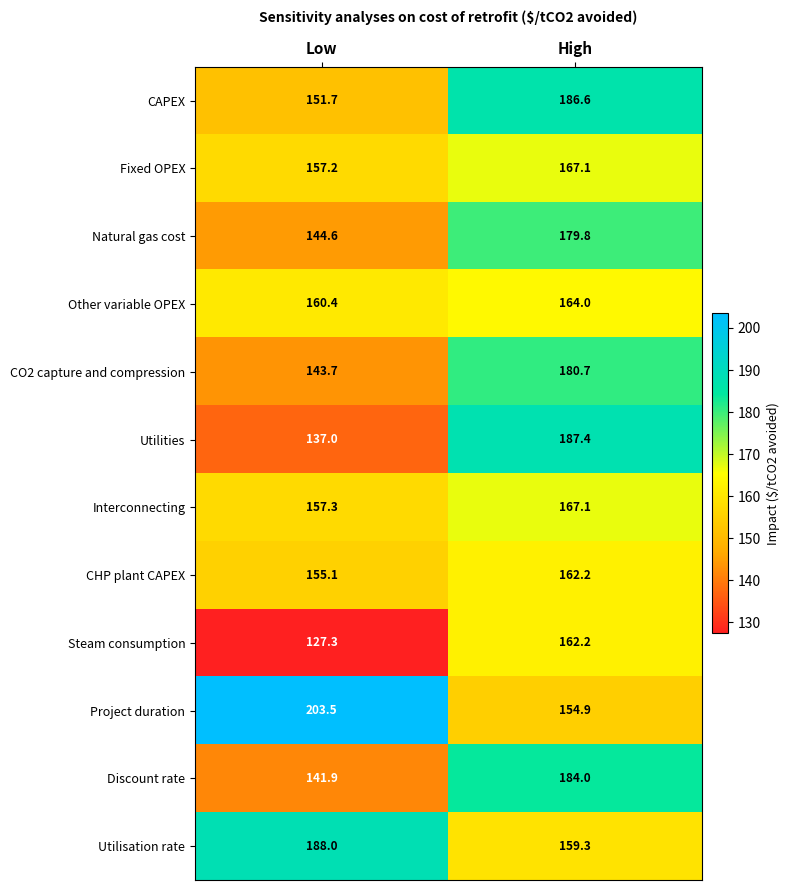

Which series has the widest spread of values?

Utilities